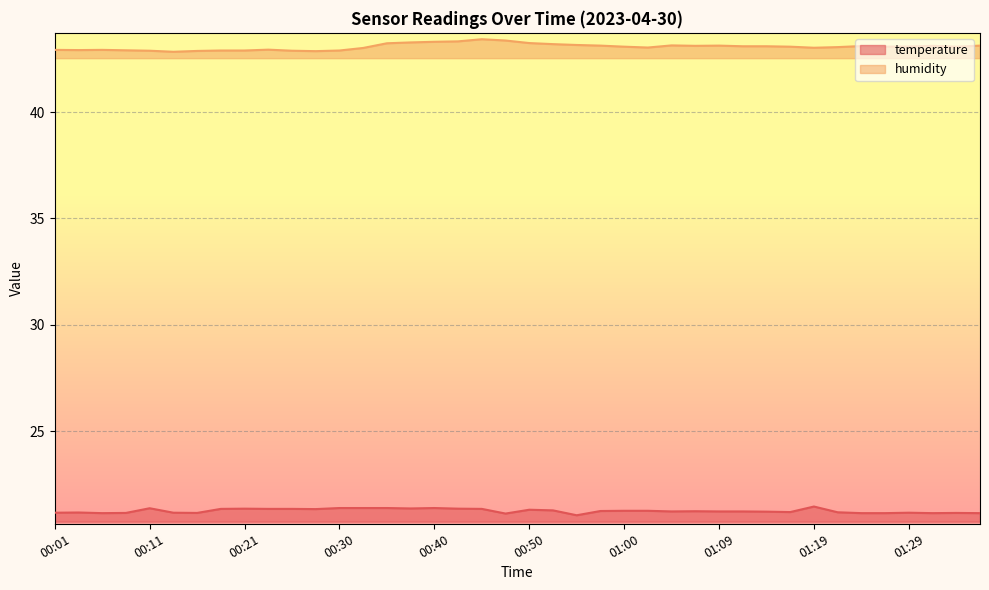

What is the sum of all temperature values?

850.2